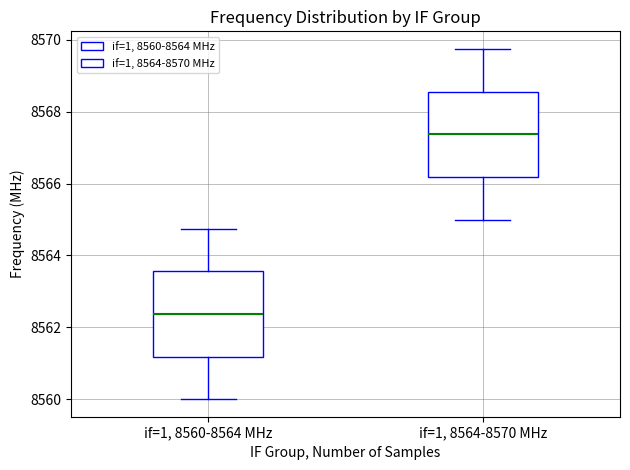

Where is the lower edge of the box for if=1, 8564-8570 MHz on the y-axis? The values are not printed on the chart, so give them approximately, as read against the axis.

8566.2